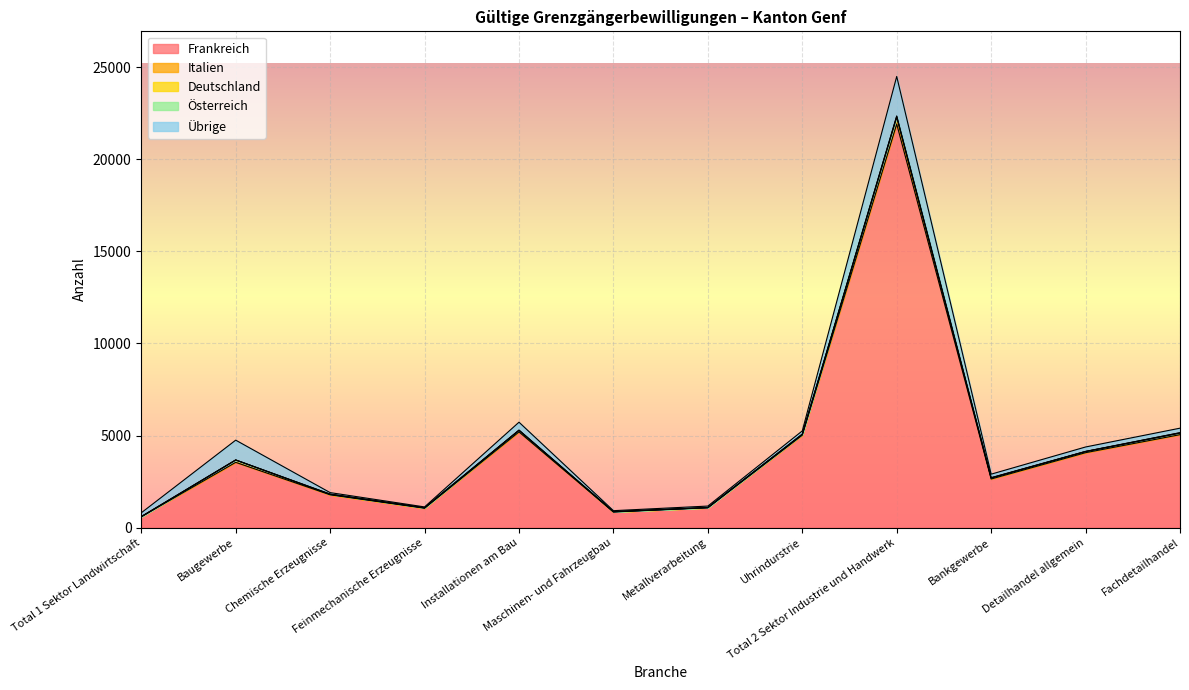

True or false: Österreich and Deutschland cross at least once.

False